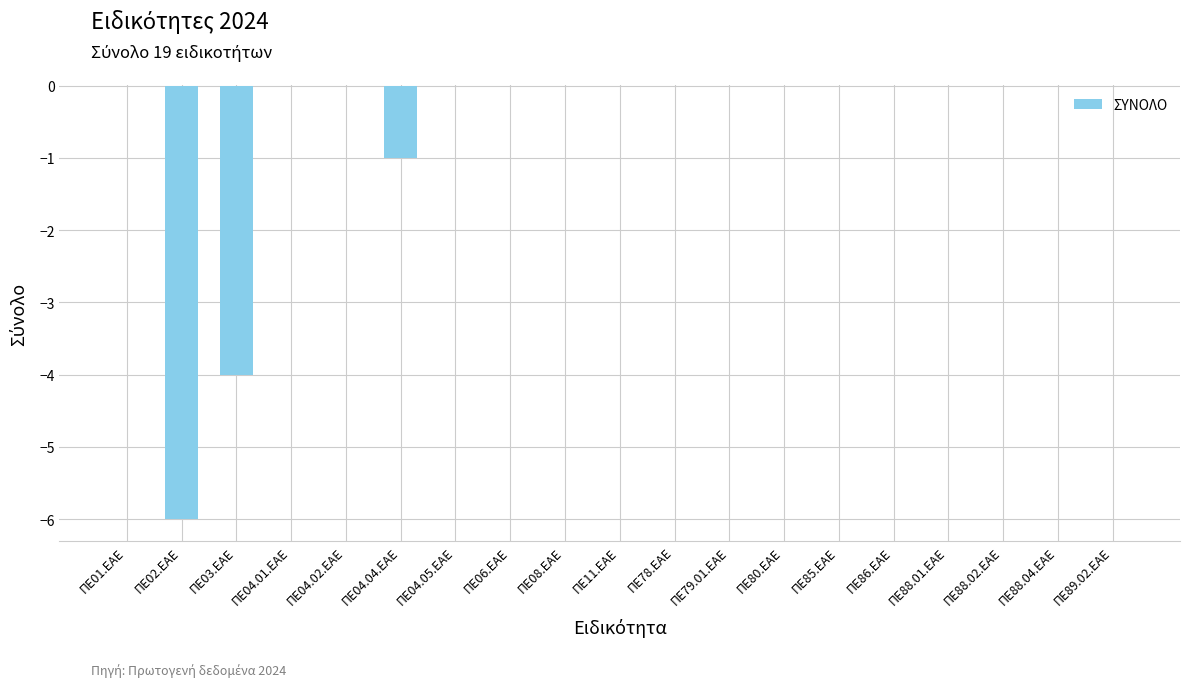

The chart shows a value of 2 at ΠΕ01.ΕΑΕ. True or false?

False